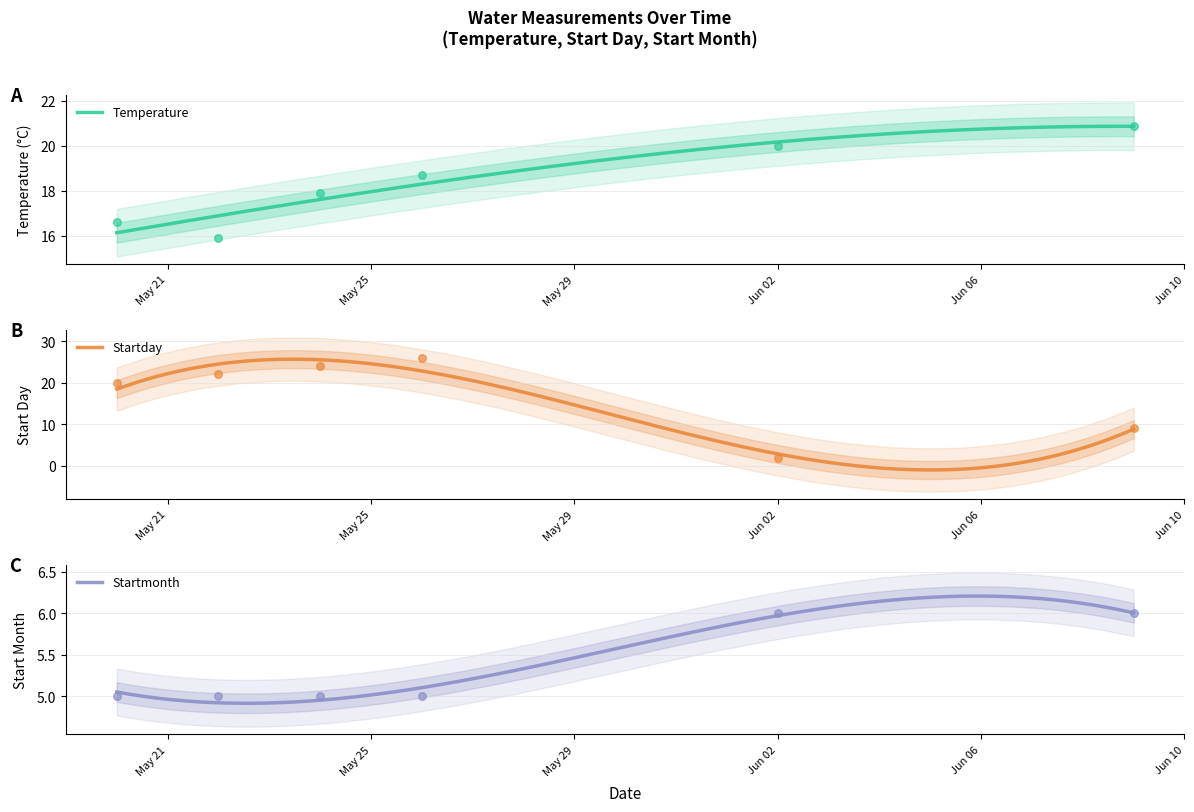

Which series has the widest spread of Y values?

Startday